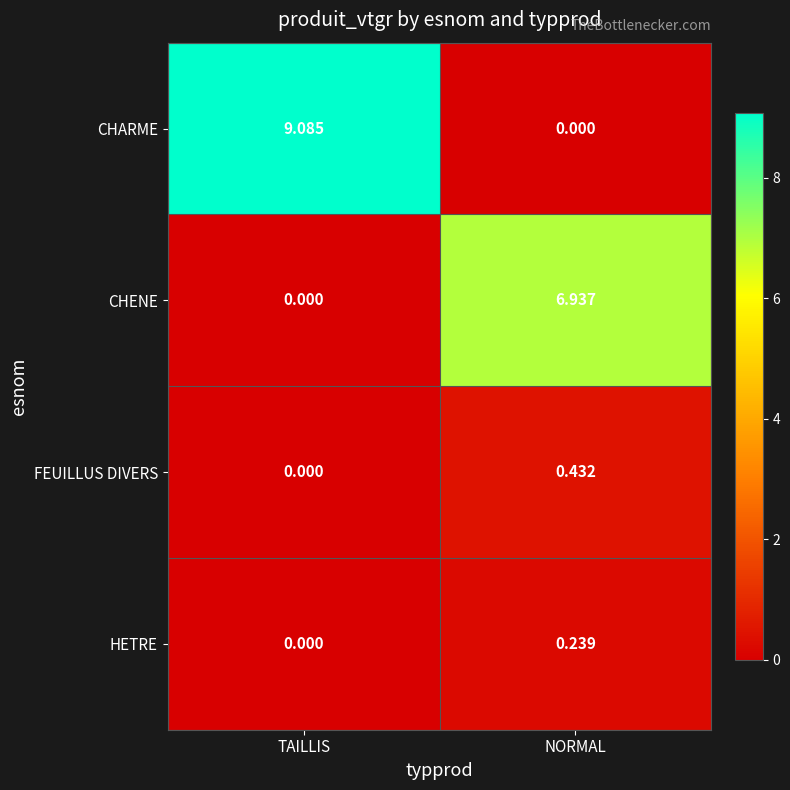

What is the greatest value displayed?

9.1